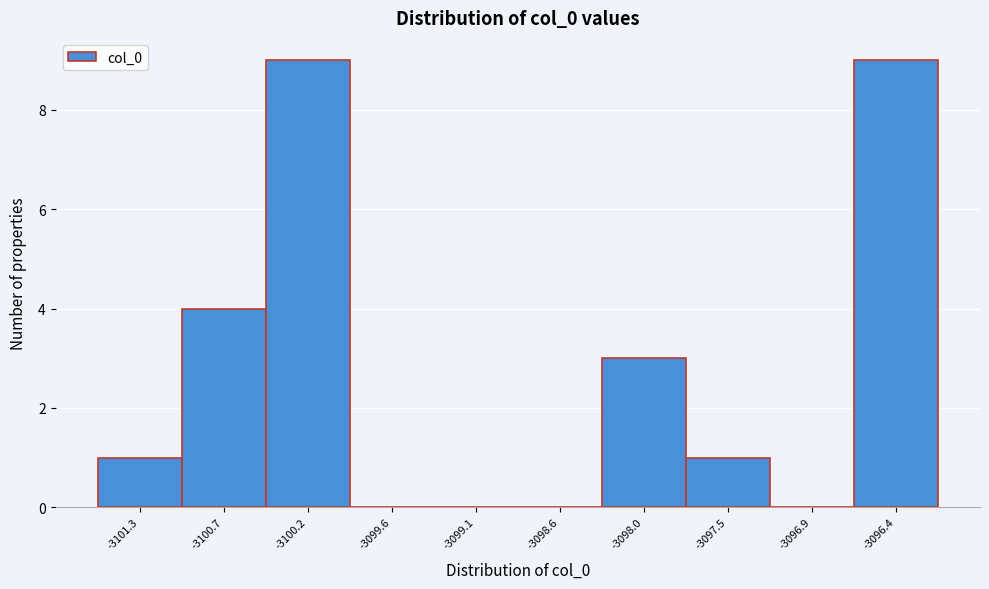

Reading left to right, list every bar in this chart as the range it spans on the x-axis followed by its height. Neither the bar edges nor the heights are printed on the chart, so give them approximately, as read against the axes.

-3101.5 to -3101.0: 1
-3101.0 to -3100.5: 4
-3100.5 to -3099.9: 9
-3099.9 to -3099.4: 0
-3099.4 to -3098.8: 0
-3098.8 to -3098.3: 0
-3098.3 to -3097.7: 3
-3097.7 to -3097.2: 1
-3097.2 to -3096.6: 0
-3096.6 to -3096.1: 9